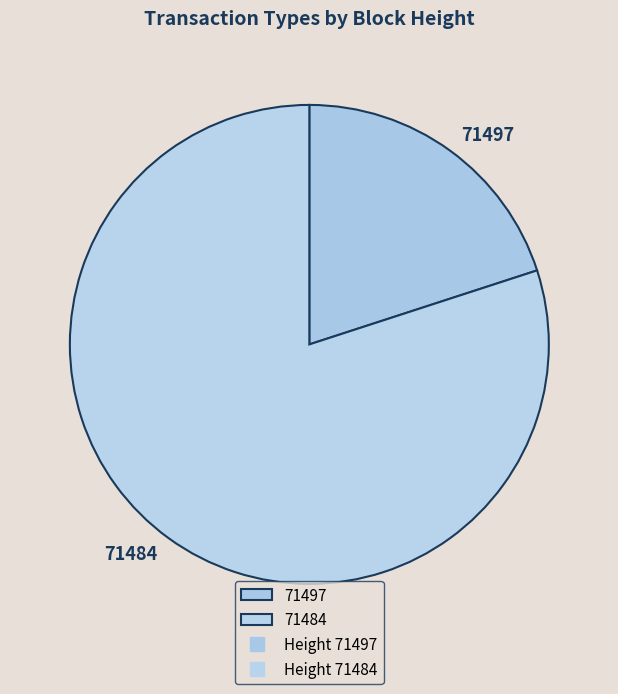

How many slices are in this pie chart?

2